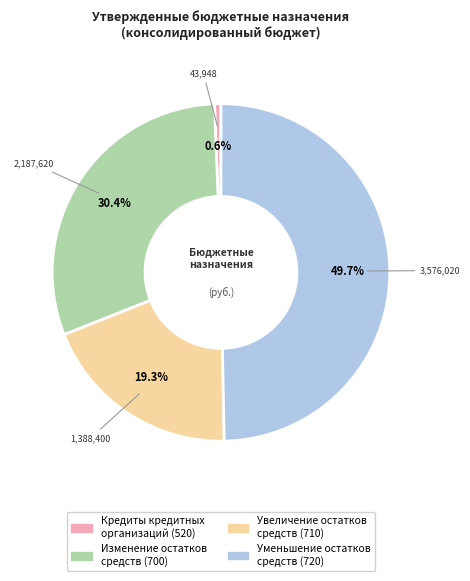

Is there a majority slice in this chart?

No